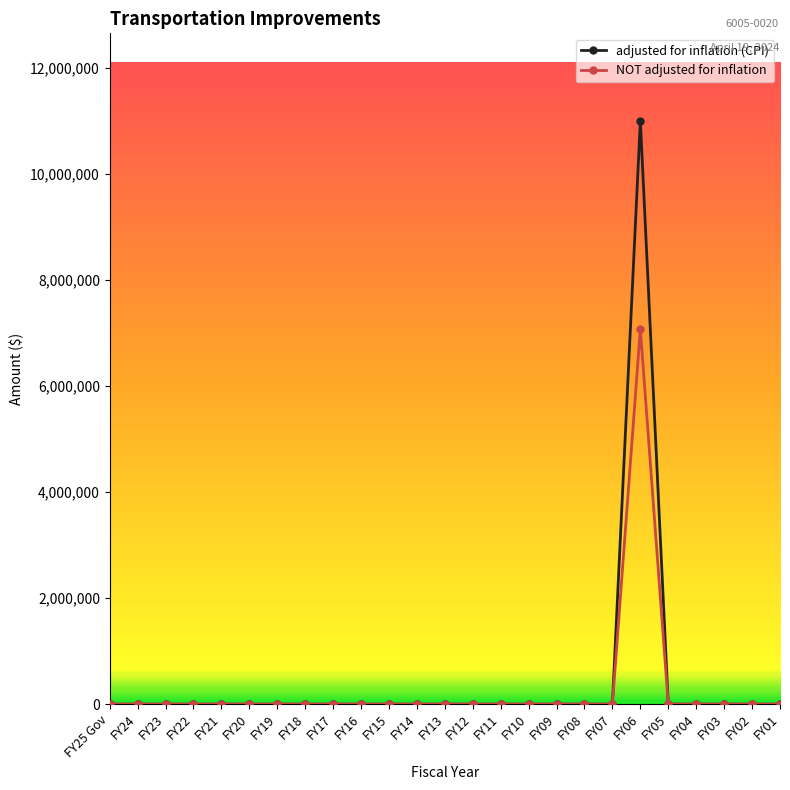

What is the label of the 20th point from the left?

FY06